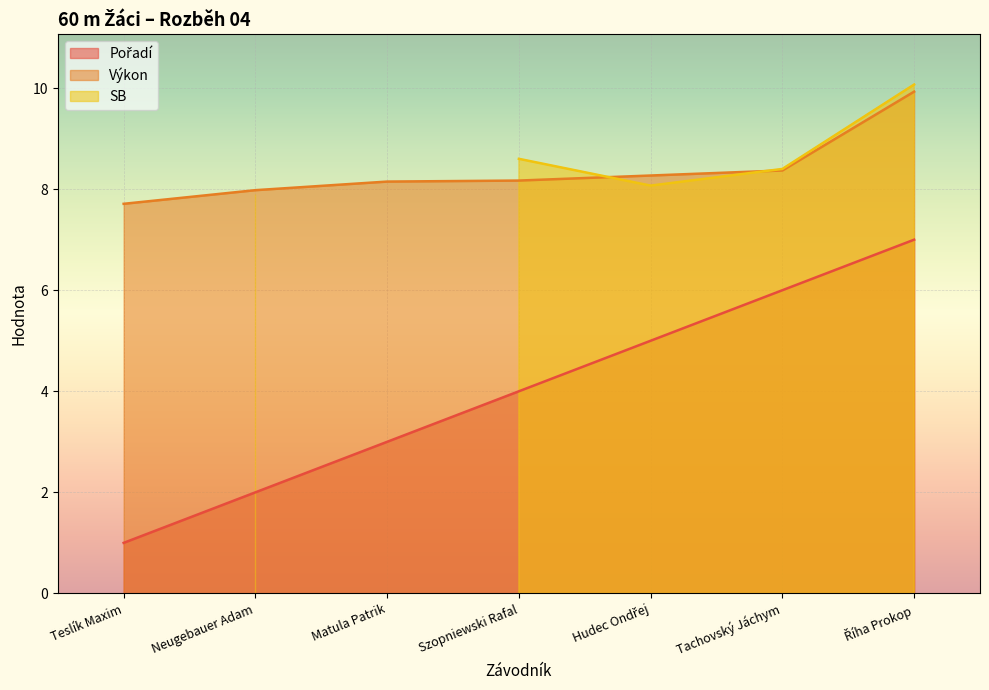

Is it true that Výkon equals 8.4 at Tachovský Jáchym?

True